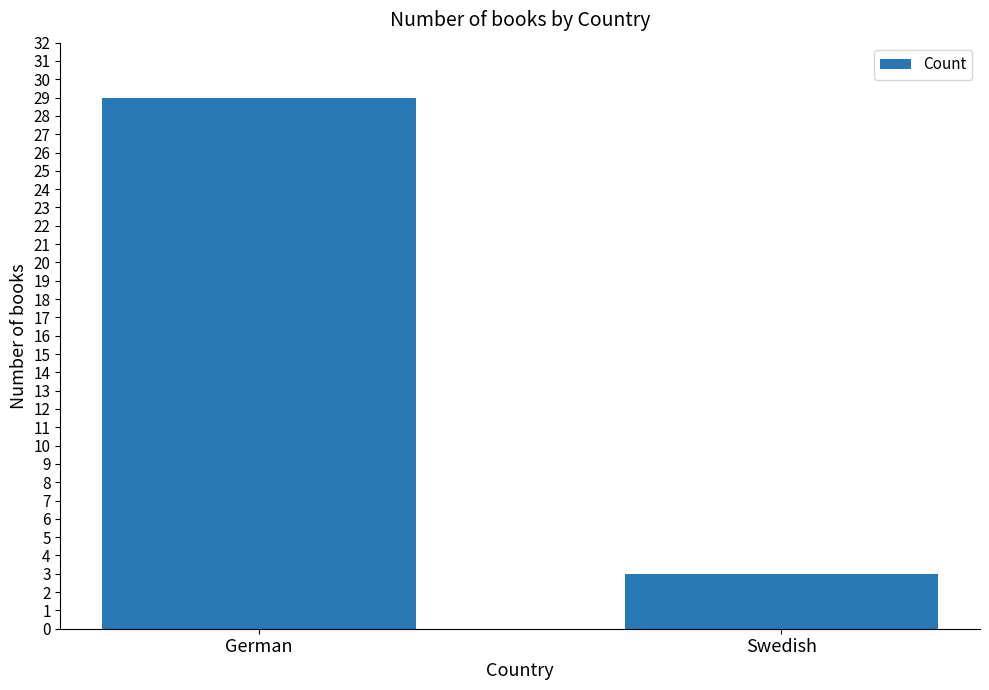

Between German and Swedish, which is larger?

German